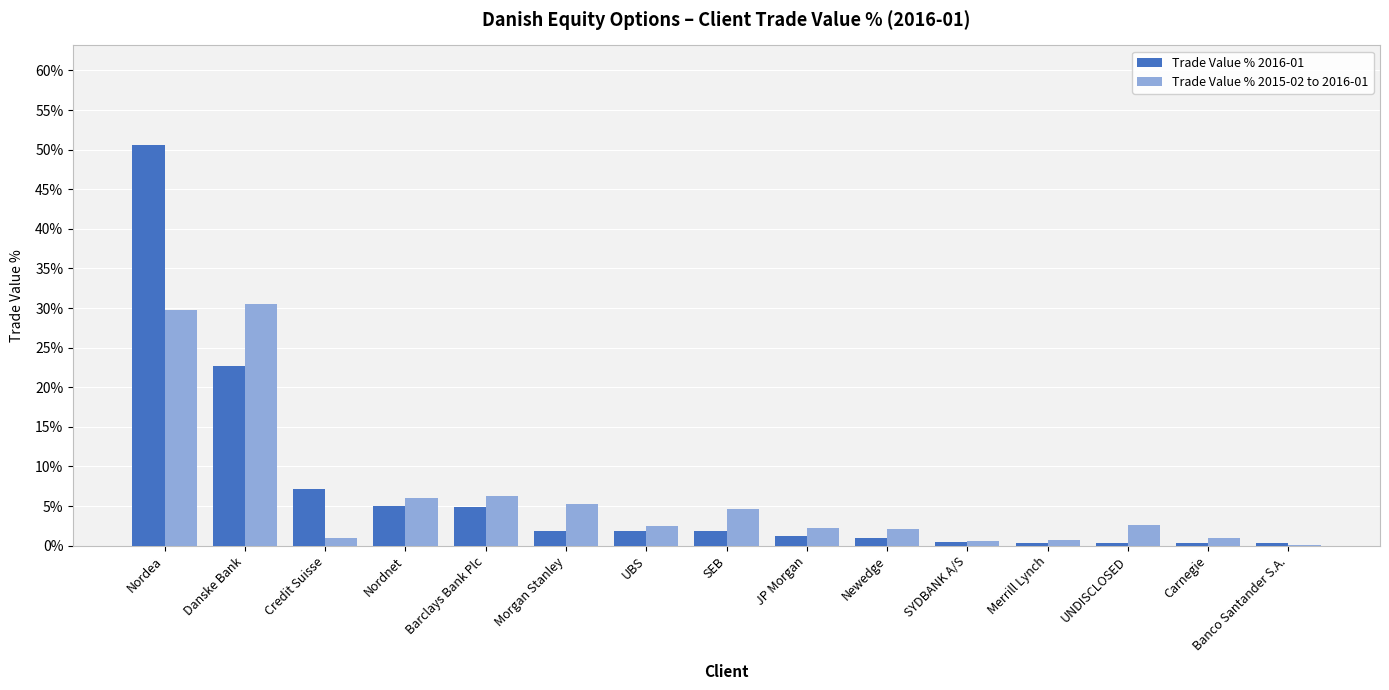

What is the label of the 14th bar from the left?

Carnegie